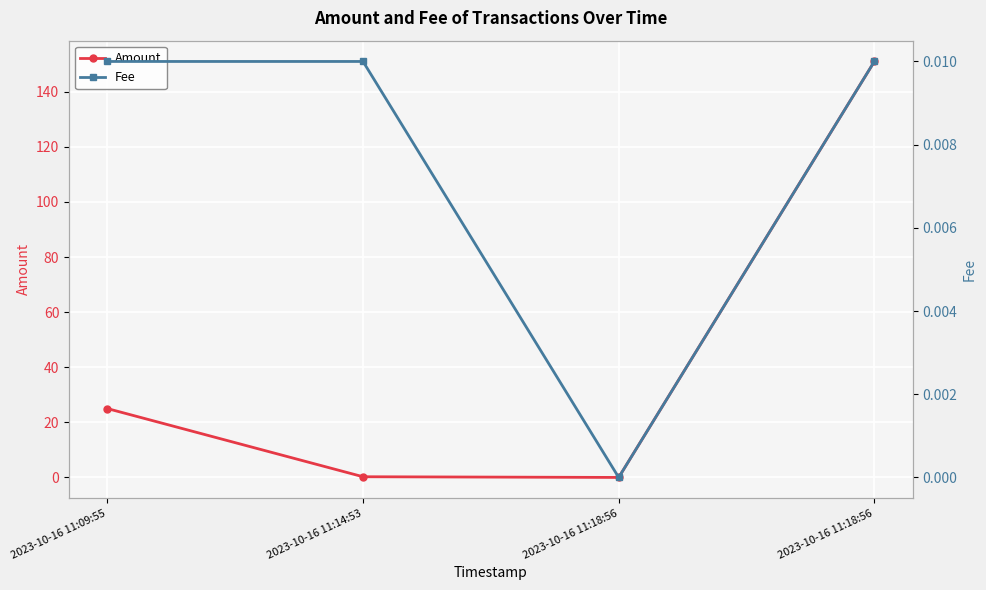

List the series in order of their overall mean, highest first.

Amount, Fee